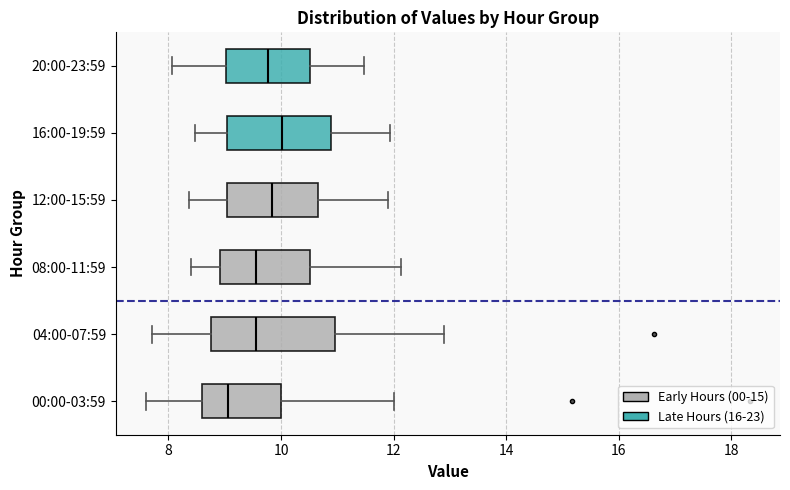

Reading bottom to top, transcribe this box plot: for each box, give where its median line is, the range the box spans, and where its two whiskers end, as read against the x-axis. The values are not printed on the chart, so give them approximately, as read against the axis.

00:00-03:59: median 9.0, box 8.6 to 10.0, whiskers 7.6 to 12.0
04:00-07:59: median 9.6, box 8.8 to 11.0, whiskers 7.8 to 13.0
08:00-11:59: median 9.6, box 9.0 to 10.6, whiskers 8.4 to 12.2
12:00-15:59: median 9.8, box 9.0 to 10.6, whiskers 8.4 to 12.0
16:00-19:59: median 10.0, box 9.0 to 10.8, whiskers 8.4 to 12.0
20:00-23:59: median 9.8, box 9.0 to 10.6, whiskers 8.0 to 11.4